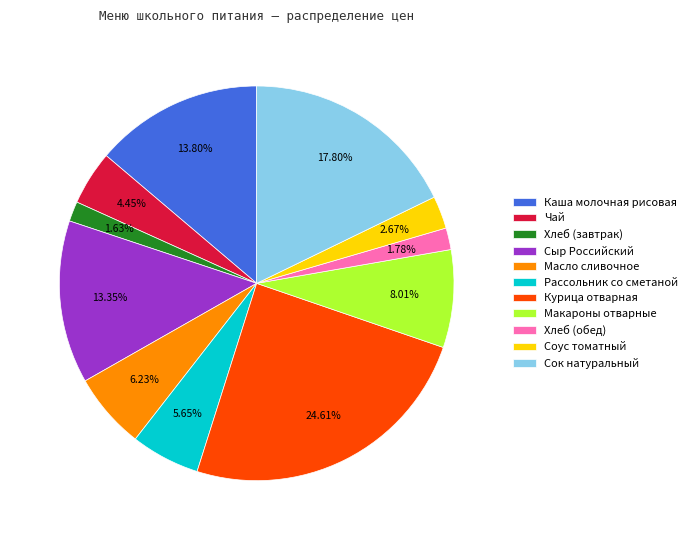

To the nearest percent, what is the combined percentage of Курица отварная and Сыр Российский?

38%